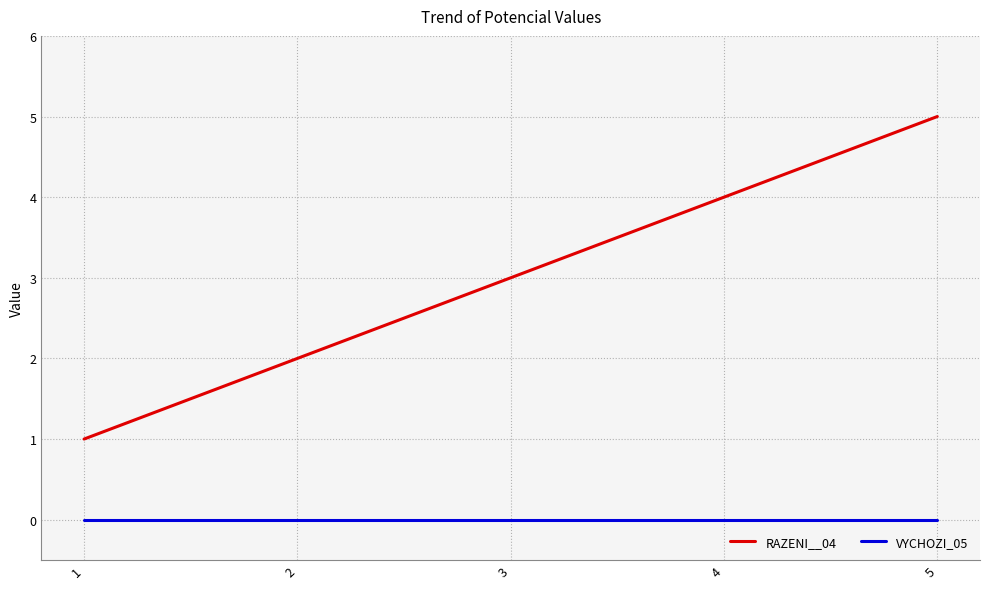

Is the value of RAZENI__04 at 3 greater than the value of VYCHOZI_05 at 4?

Yes